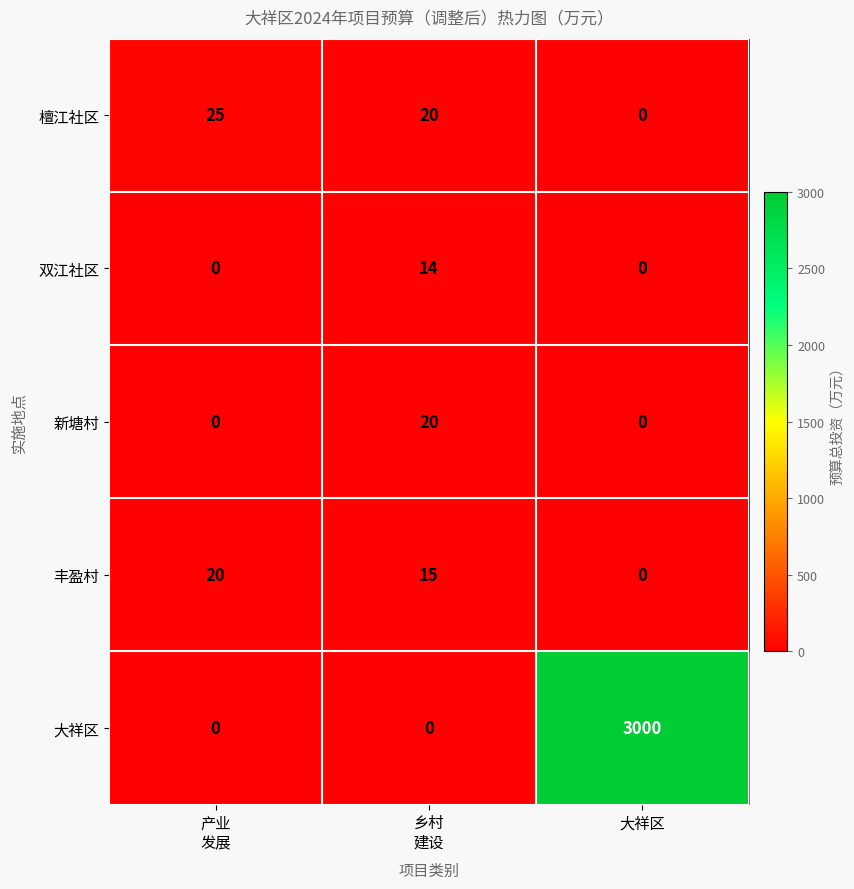

At which category is the sum across all series the highest?

大祥区